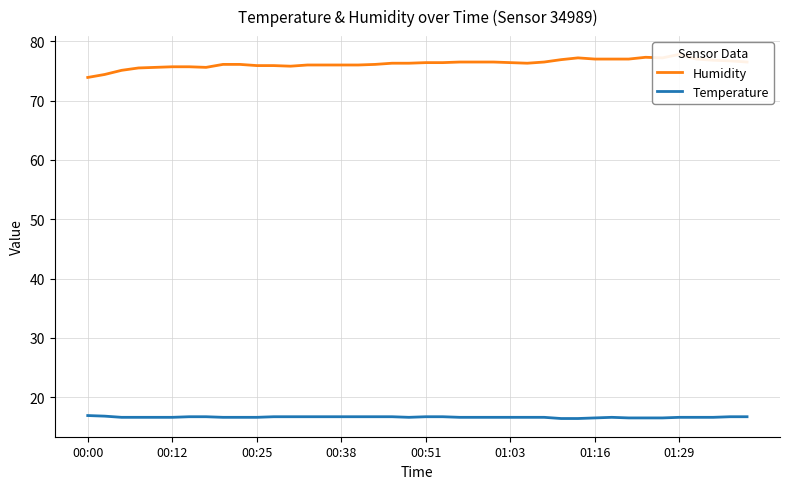

Rank the series by their average value, from lowest to highest.

Temperature, Humidity